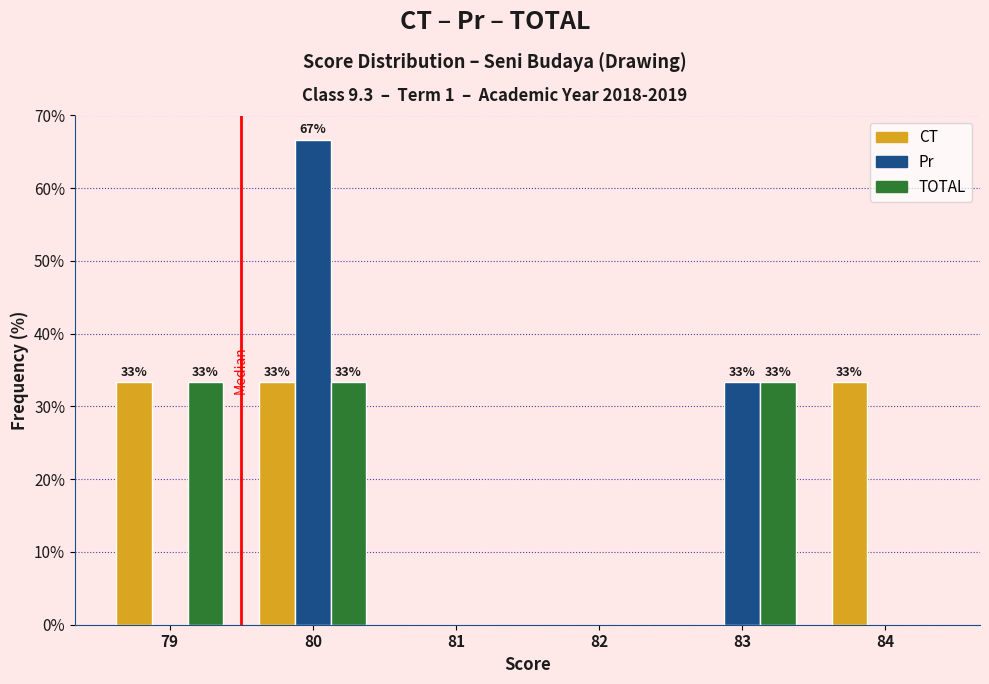

Reading left to right, transcribe all the data shown in this chart.

CT: 79=33.3	80=33.3	81=0.0	82=0.0	83=0.0	84=33.3
Pr: 79=0.0	80=66.7	81=0.0	82=0.0	83=33.3	84=0.0
TOTAL: 79=33.3	80=33.3	81=0.0	82=0.0	83=33.3	84=0.0